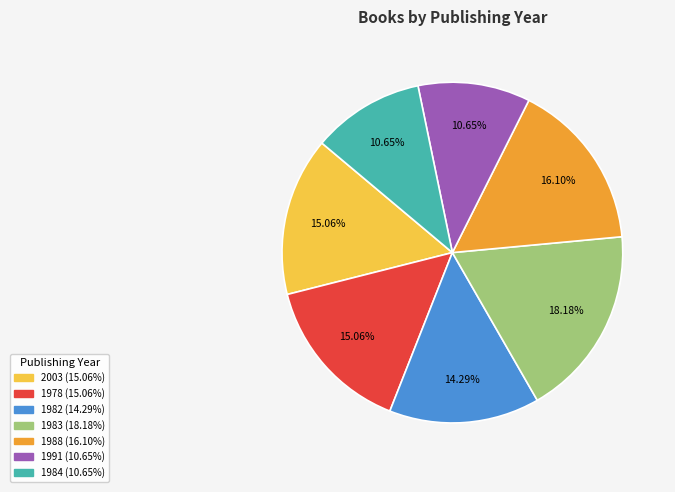

Is the sum of 1991 and 1982 greater than half?

No